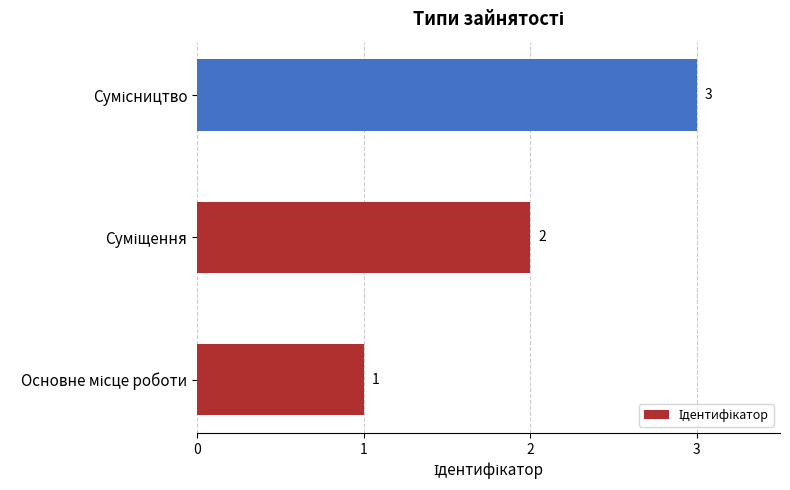

What is the greatest value displayed?

3